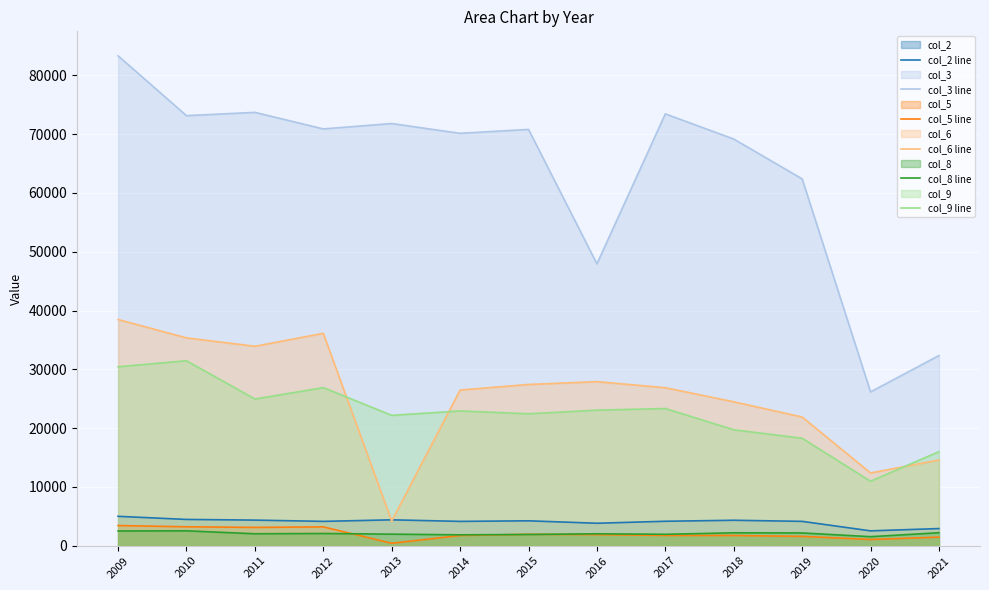

Which category has the lowest value in the col_9 line series?

2020